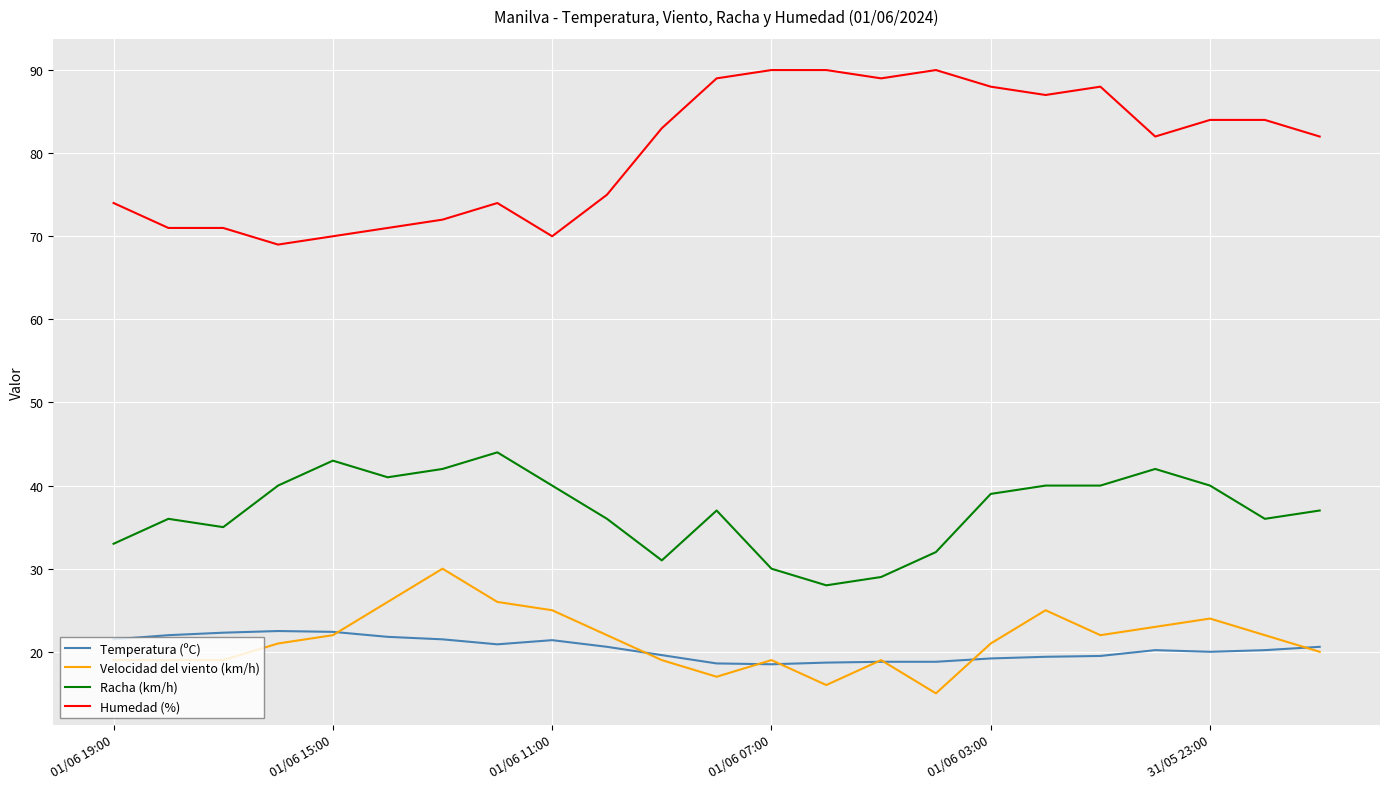

True or false: Velocidad del viento (km/h) and Humedad (%) intersect in this chart.

False